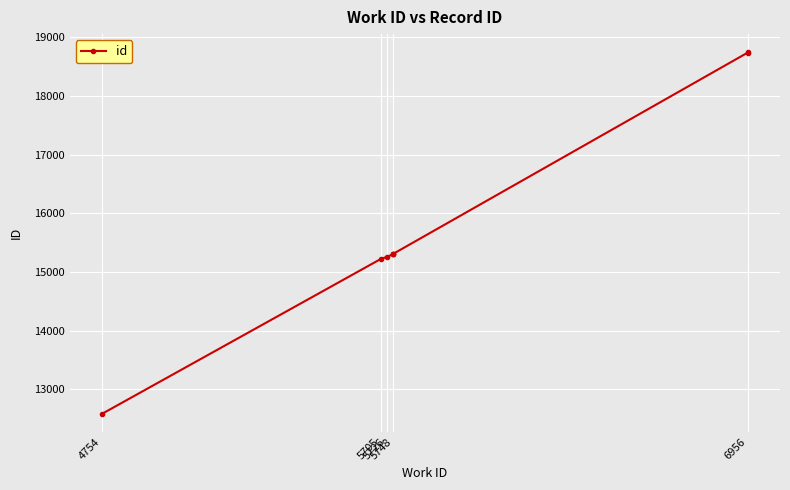

Between 4754 and 5748, which is larger?

5748